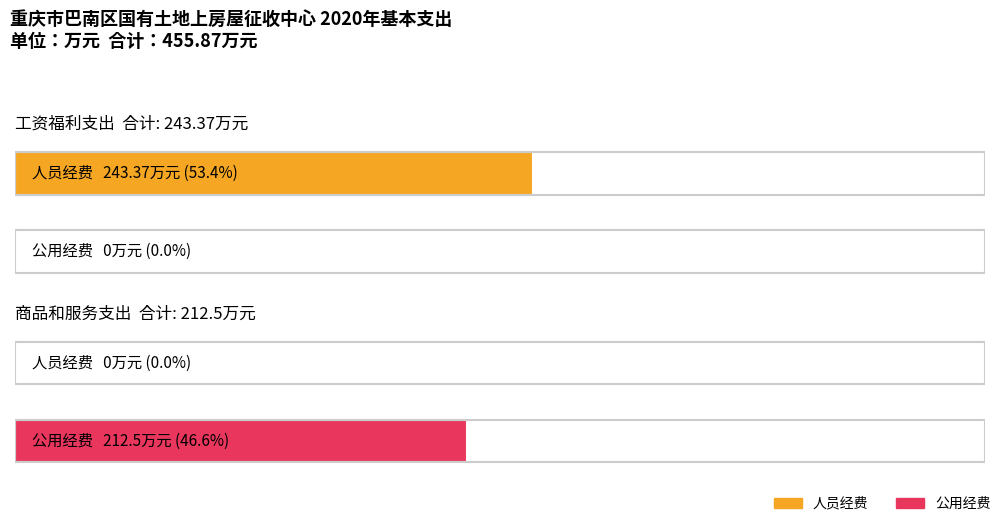

What is the difference between the 公用经费 values at 工资福利支出 and 商品和服务支出?

212.5